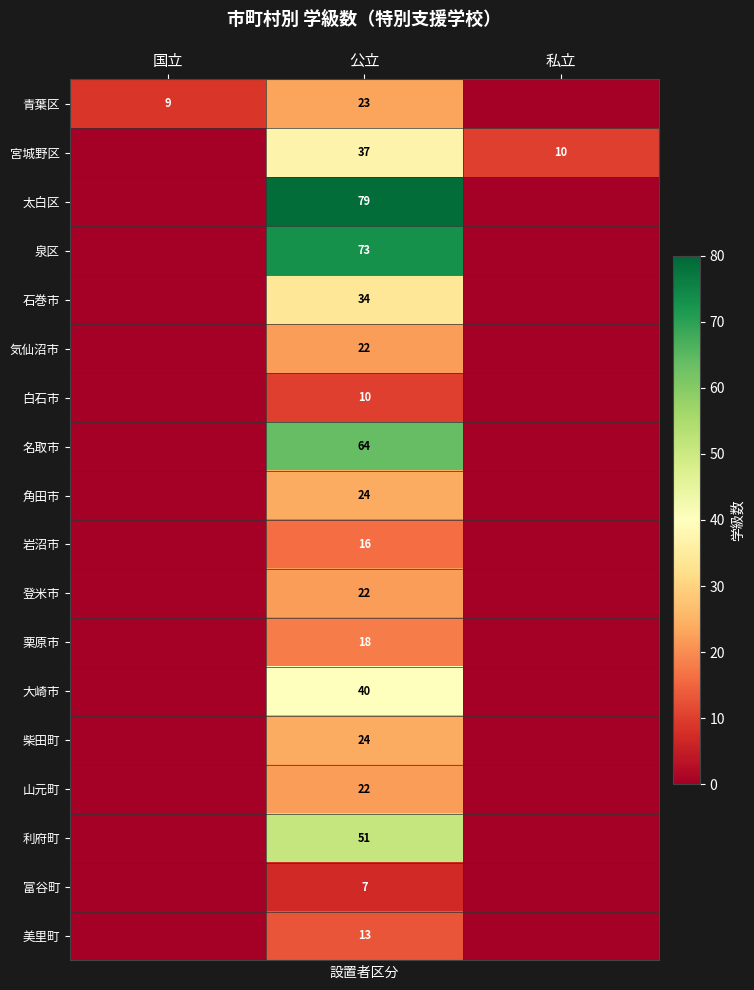

Is it true that 白石市 equals 2 at 公立?

False